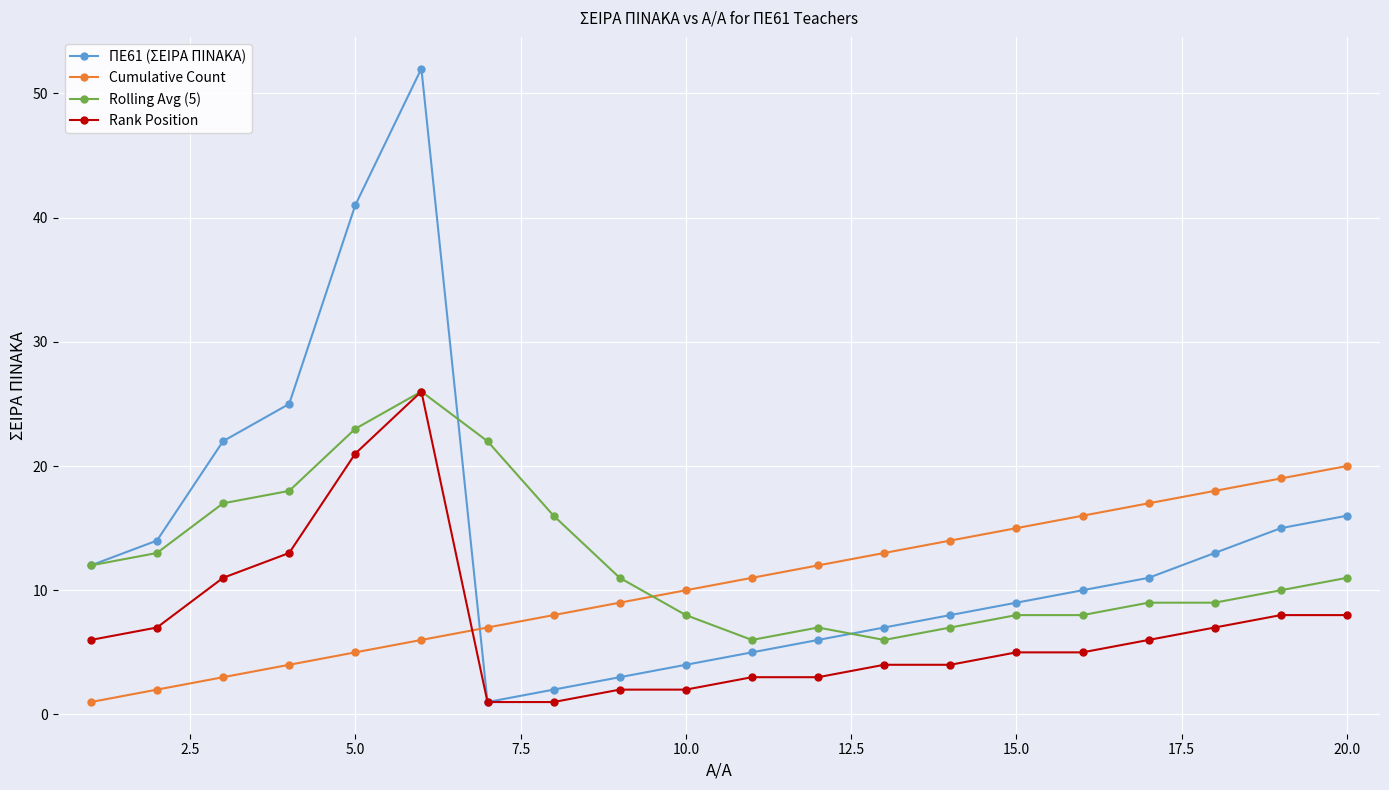

Which series has the largest range (max minus min)?

ΠΕ61 (ΣΕΙΡΑ ΠΙΝΑΚΑ)